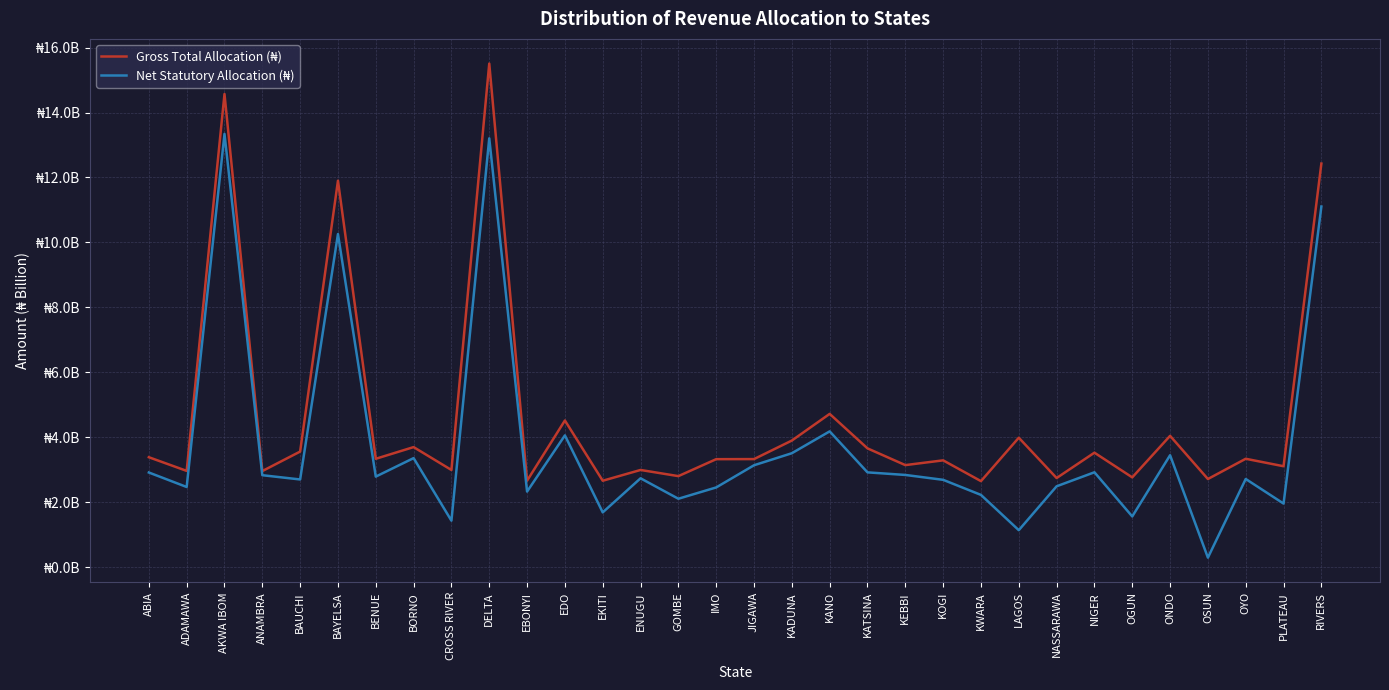

Reading left to right, what are all the values shown in this chart?

Gross Total Allocation (₦): ABIA=3383805694.9	ADAMAWA=2963196950.6	AKWA IBOM=14569236756.1	ANAMBRA=2957645749.9	BAUCHI=3558146929.9	BAYELSA=11900226703.3	BENUE=3335992759.8	BORNO=3695801883.3	CROSS RIVER=2991243750.8	DELTA=15506647169.9	EBONYI=2661240887.5	EDO=4515332162.3	EKITI=2659739164.7	ENUGU=2991501915.3	GOMBE=2801870088.0	IMO=3323902776.1	JIGAWA=3326563770.2	KADUNA=3897456370.9	KANO=4718304840.4	KATSINA=3656551968.6	KEBBI=3140996383.7	KOGI=3287674977.1	KWARA=2647881019.6	LAGOS=3984914527.9	NASSARAWA=2743210426.0	NIGER=3523531653.4	OGUN=2763584254.7	ONDO=4042471459.2	OSUN=2712922262.1	OYO=3336361347.2	PLATEAU=3106262360.4	RIVERS=12427543491.9
Net Statutory Allocation (₦): ABIA=2913622281.6	ADAMAWA=2467486740.4	AKWA IBOM=13340872760.3	ANAMBRA=2830164626.1	BAUCHI=2699217351.5	BAYELSA=10257106365.8	BENUE=2787094801.4	BORNO=3356342413.2	CROSS RIVER=1429769870.0	DELTA=13204949569.7	EBONYI=2326055838.2	EDO=4056208027.5	EKITI=1685294674.3	ENUGU=2734663472.6	GOMBE=2105157192.3	IMO=2453373702.8	JIGAWA=3136439179.5	KADUNA=3507013303.0	KANO=4179919687.3	KATSINA=2917643415.5	KEBBI=2838061016.6	KOGI=2687890389.5	KWARA=2223435335.4	LAGOS=1137069847.7	NASSARAWA=2488718665.1	NIGER=2920015786.4	OGUN=1560317263.4	ONDO=3445204128.6	OSUN=291281813.2	OYO=2713728495.7	PLATEAU=1956723549.4	RIVERS=11104471478.0